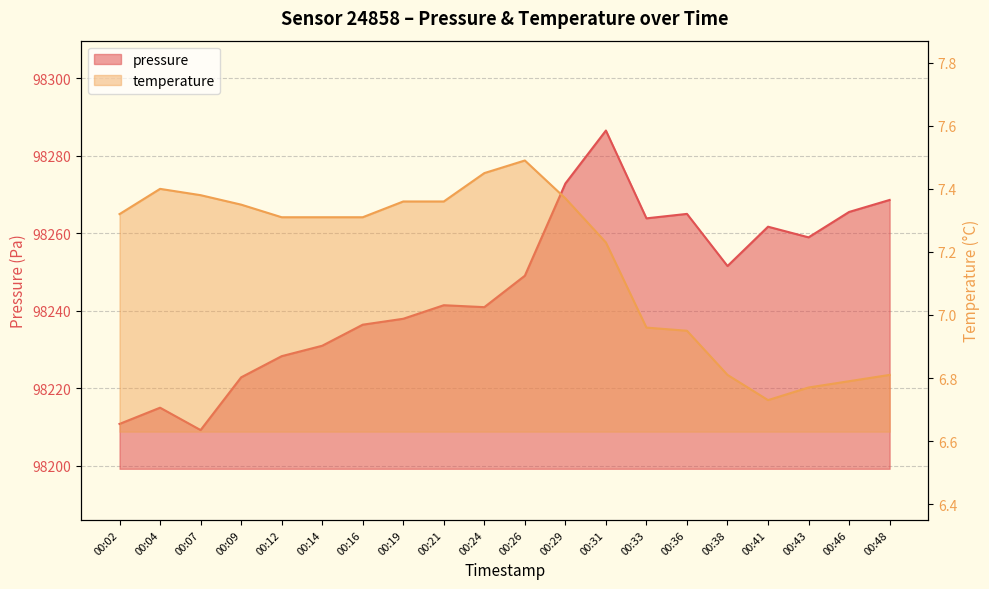

List the labels in order of temperature value, largest first.

00:26, 00:24, 00:04, 00:07, 00:29, 00:19, 00:21, 00:09, 00:02, 00:12, 00:14, 00:16, 00:31, 00:33, 00:36, 00:38, 00:48, 00:46, 00:43, 00:41